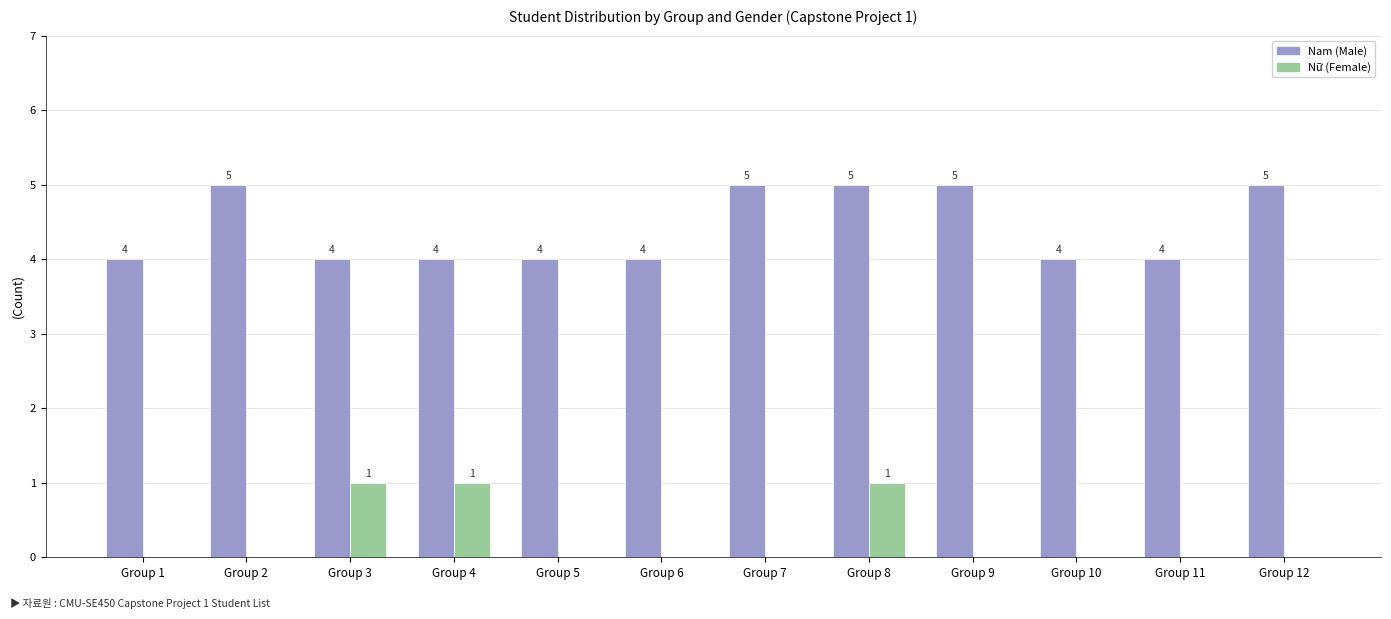

Is it true that Nam (Male) equals 4 at Group 5?

True